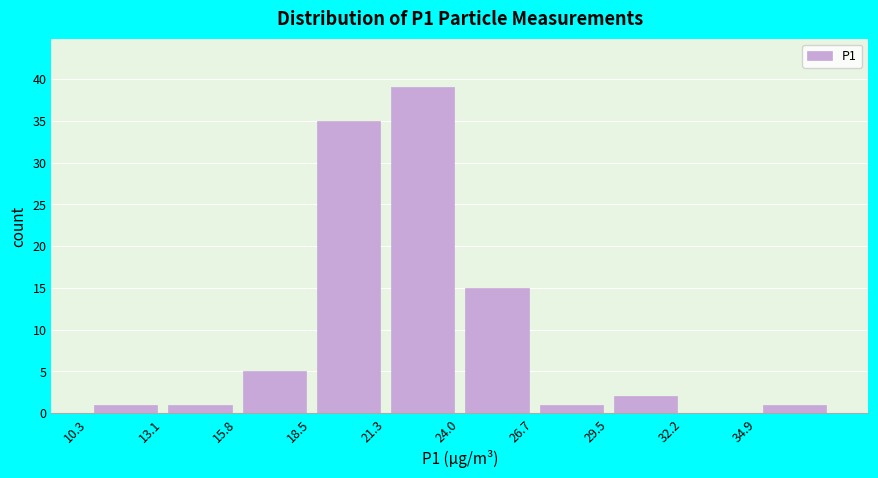

Over which range of the x-axis is the bar tallest?

21.5 to 24.0